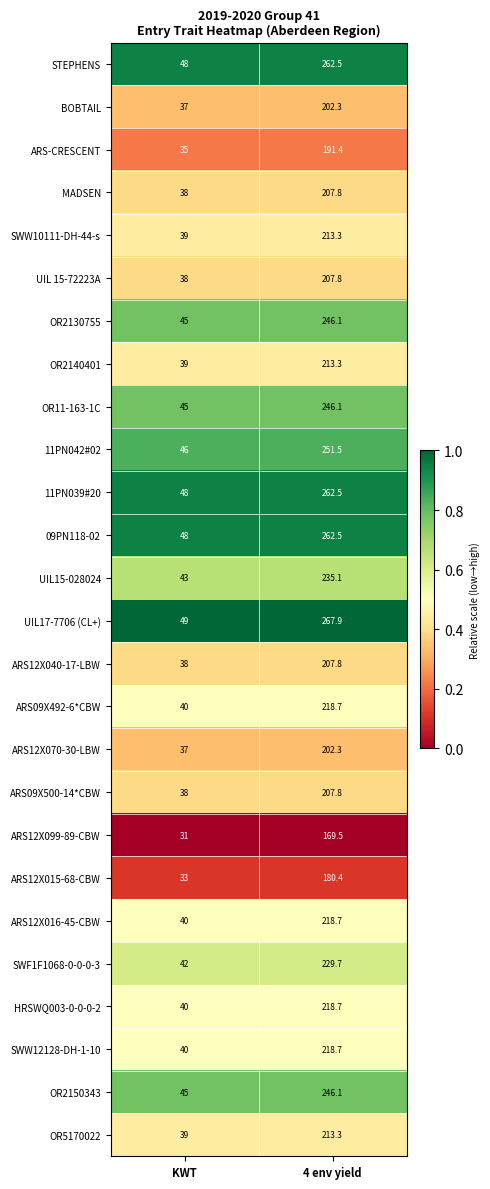

Rank the categories by SWF1F1068-0-0-0-3 value from lowest to highest.

KWT, 4 env yield